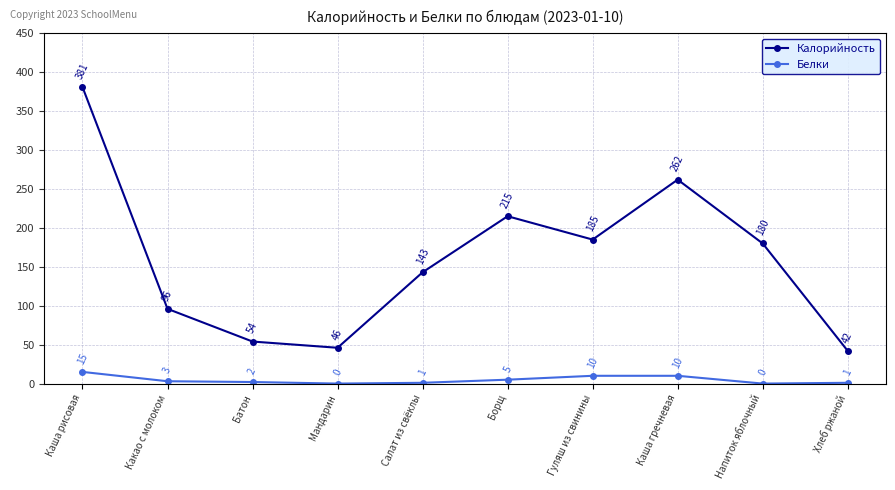

What position from the left is Мандарин?

4